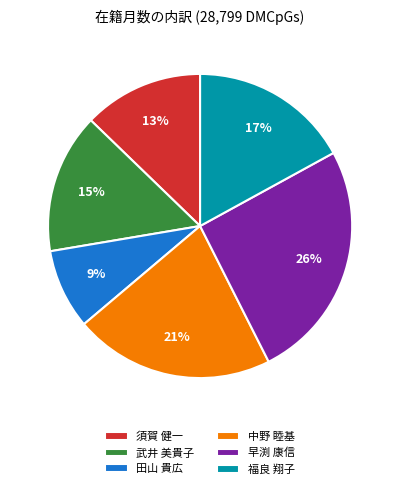

Does any single category account for the majority?

No